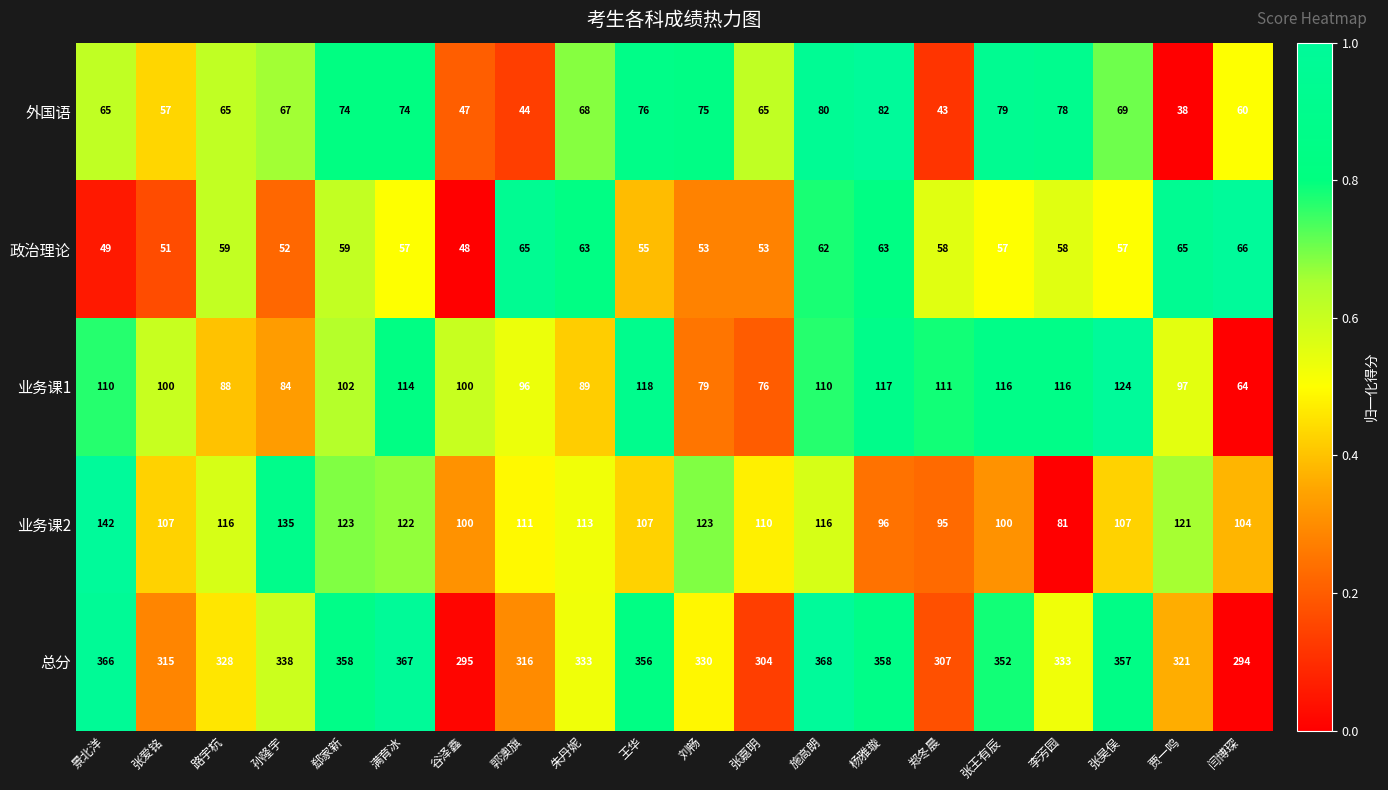

What is the sum of the 外国语 values at 张嘉明 and 郭澳旗?

109